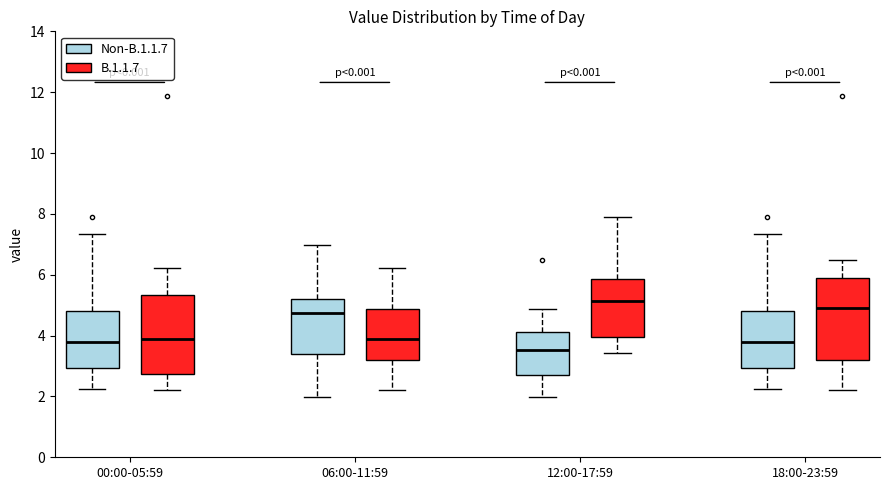

Which box's median line is the highest?

12:00-17:59 (B.1.1.7)